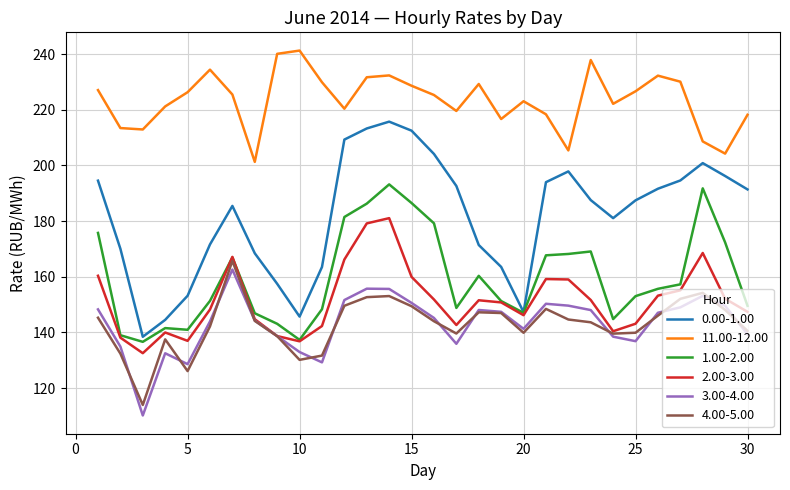

Which series has the largest range (max minus min)?

0.00-1.00